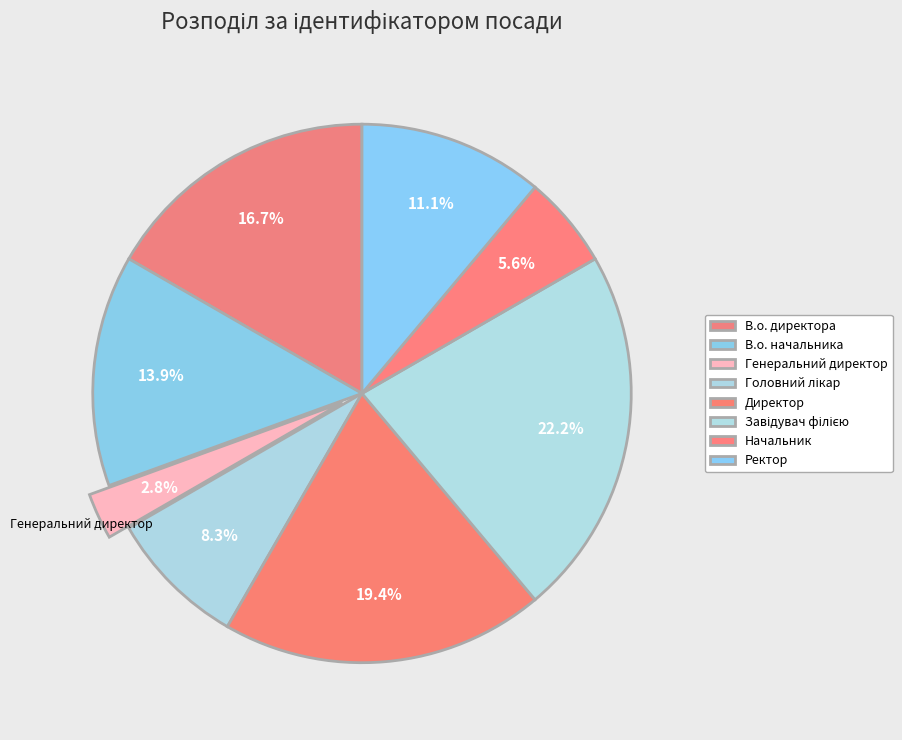

Rank the categories by value from highest to lowest.

Завідувач філією, Директор, В.о. директора, В.о. начальника, Ректор, Головний лікар, Начальник, Генеральний директор